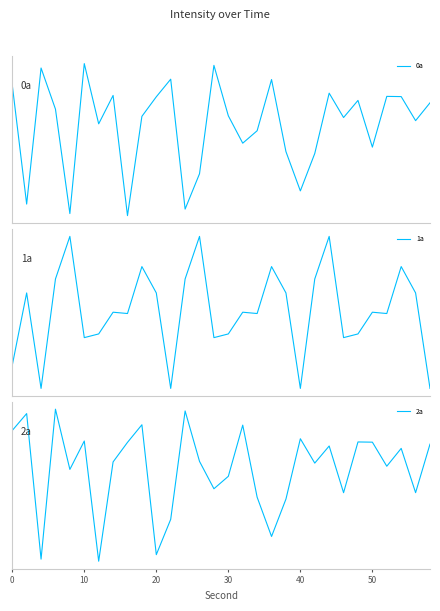

What is the total value across all series at 10?

-338.8